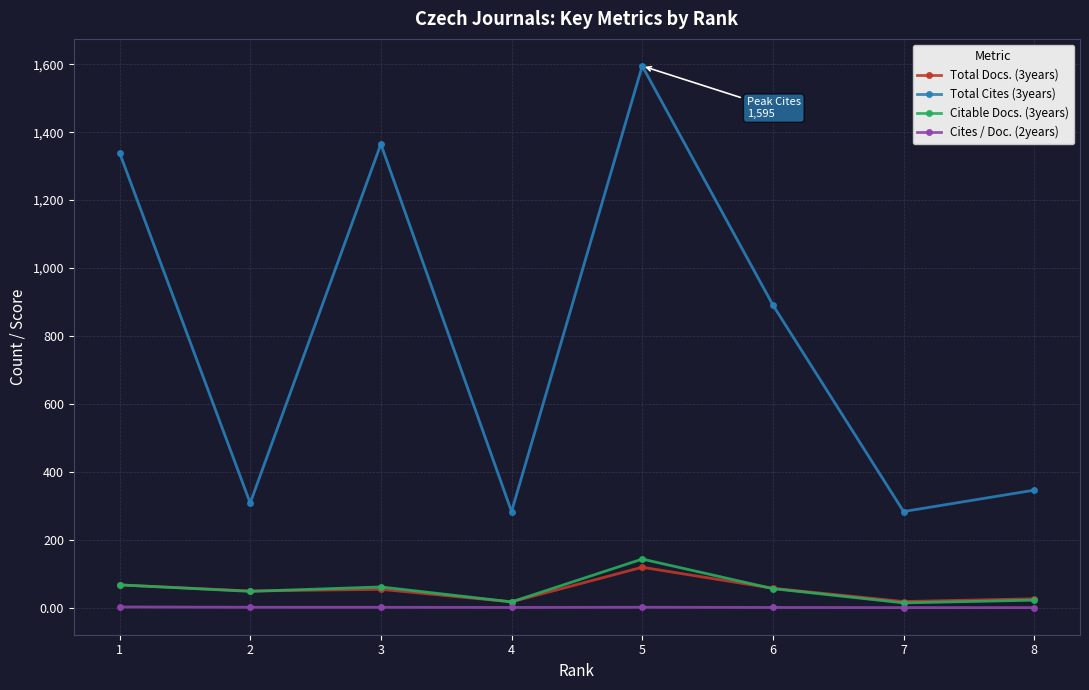

How many series are shown in this chart?

4